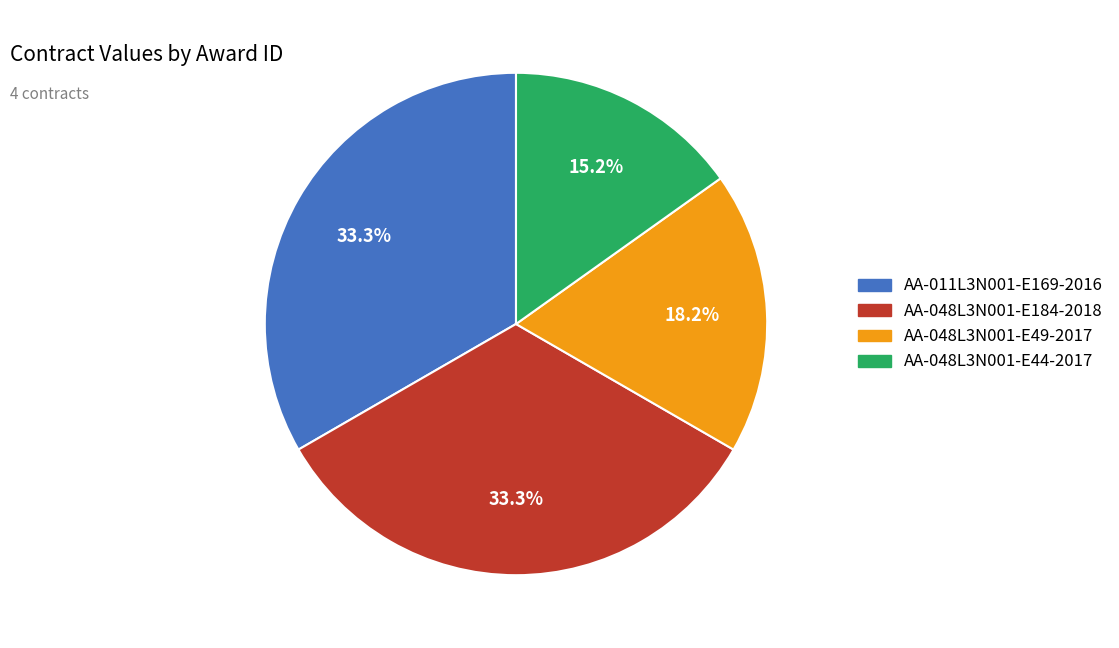

Is there a majority slice in this chart?

No